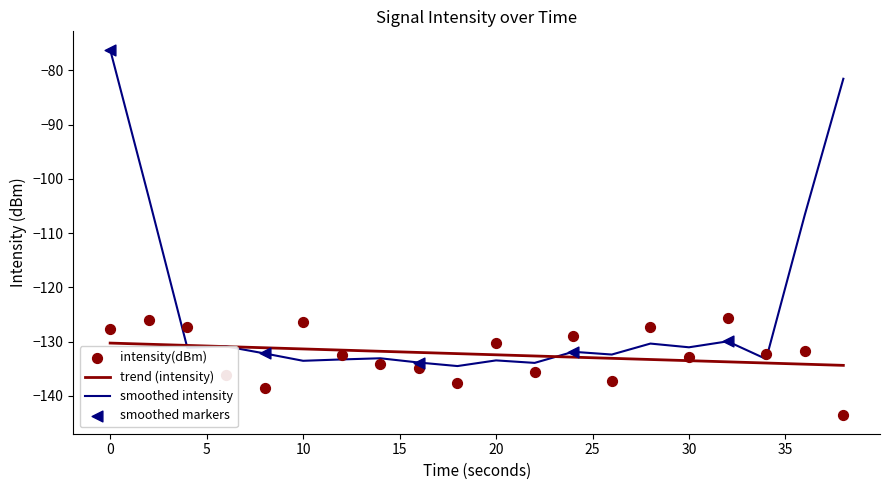

Which has a higher value, 30 or 36?

36